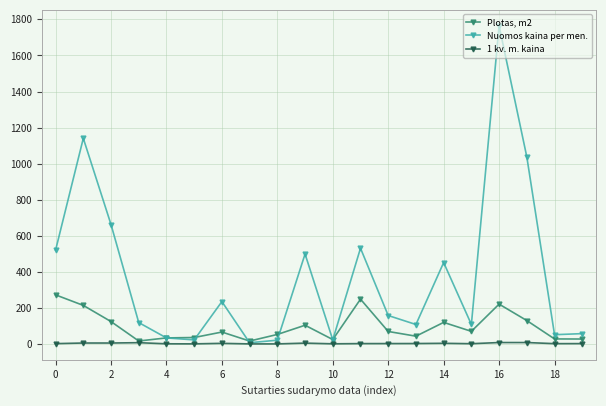

True or false: 1 kv. m. kaina has more than 2 points higher than both neighbors.

True